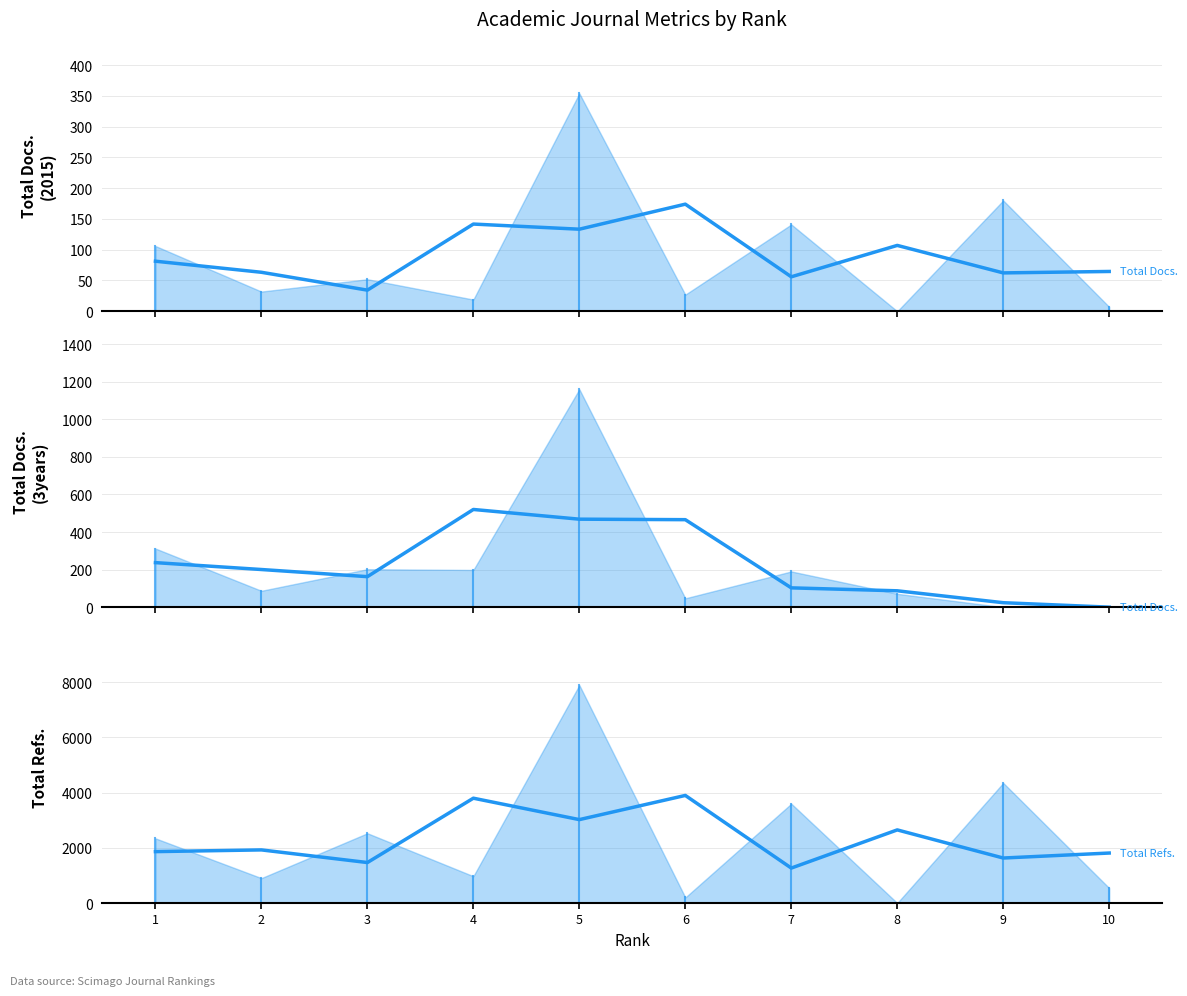

True or false: Total Docs. (3years) (smoothed) and Total Refs. (smoothed) intersect in this chart.

False